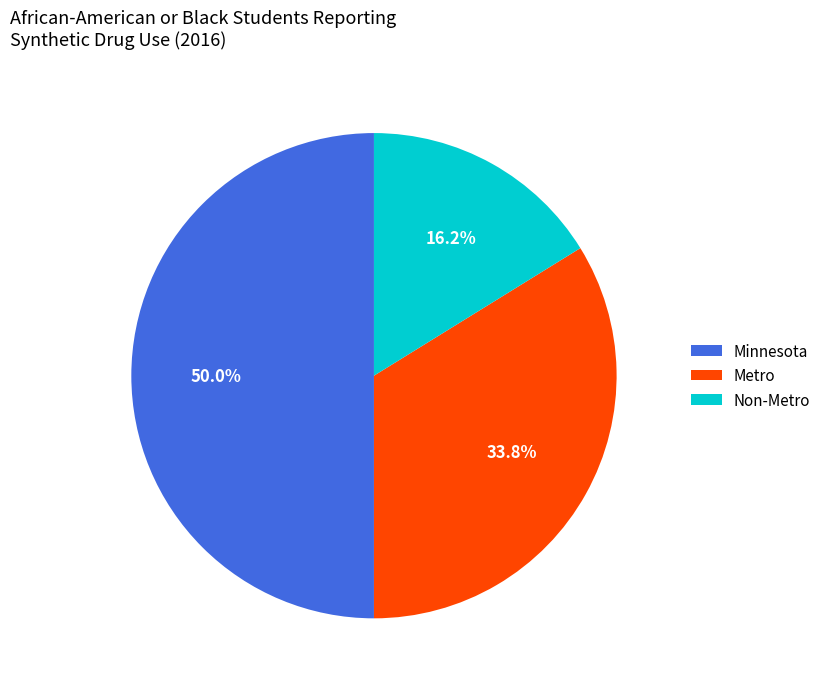

Which category has the biggest portion of the pie?

Minnesota